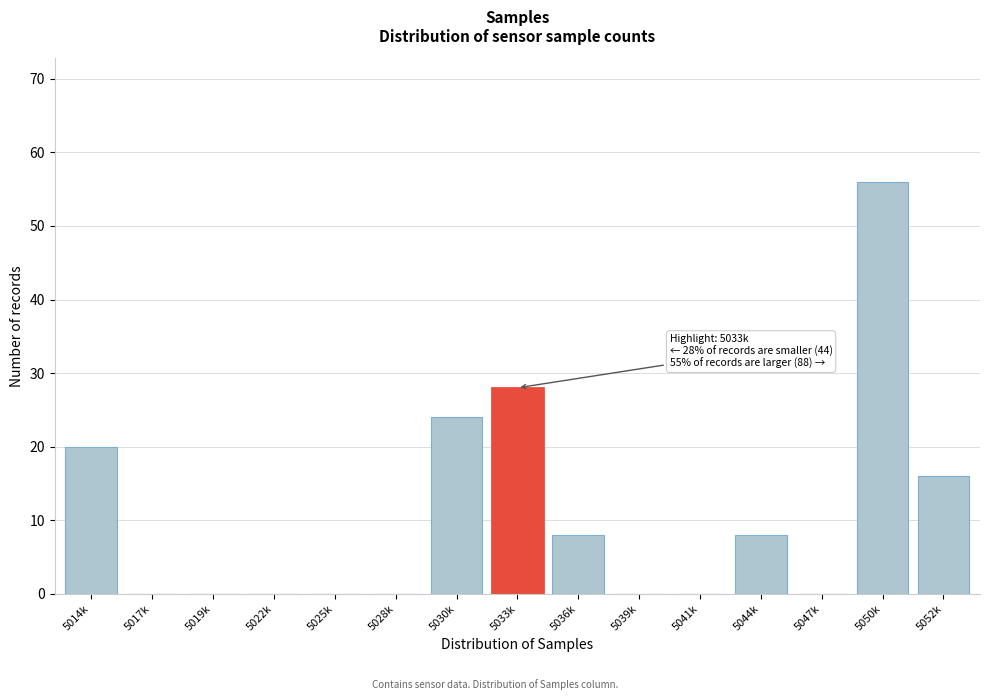

Reading left to right, what are all the values shown in this chart?

5014k=20	5017k=0	5019k=0	5022k=0	5025k=0	5028k=0	5030k=24	5033k=28	5036k=8	5039k=0	5041k=0	5044k=8	5047k=0	5050k=56	5052k=16